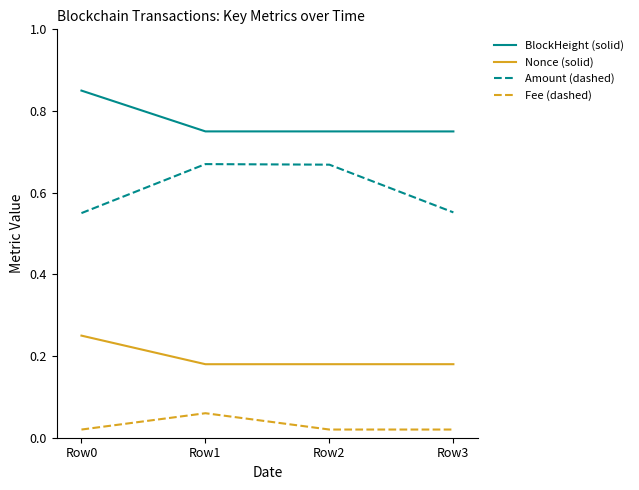

Which series has the largest total across all categories?

BlockHeight (solid)